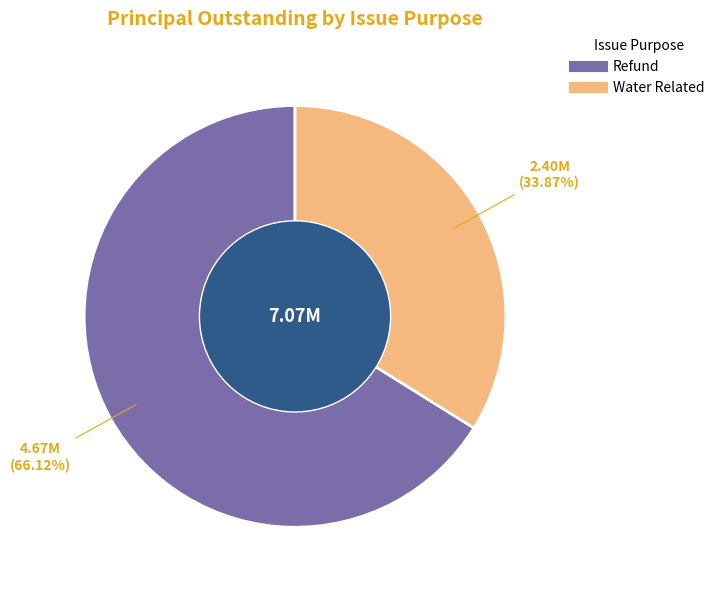

What percentage is the Water Related slice, to the nearest percent?

34%